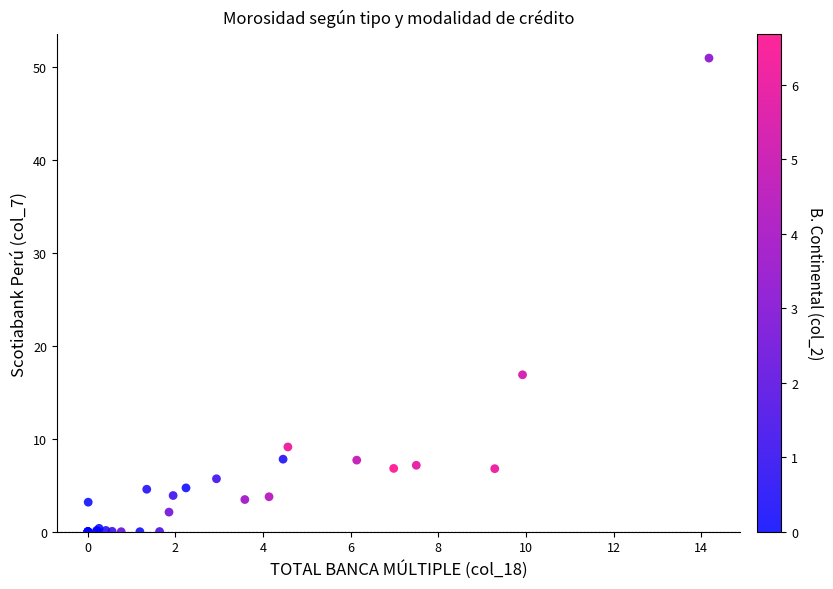

What Y value in the scatter plot is closest to 25?

16.9